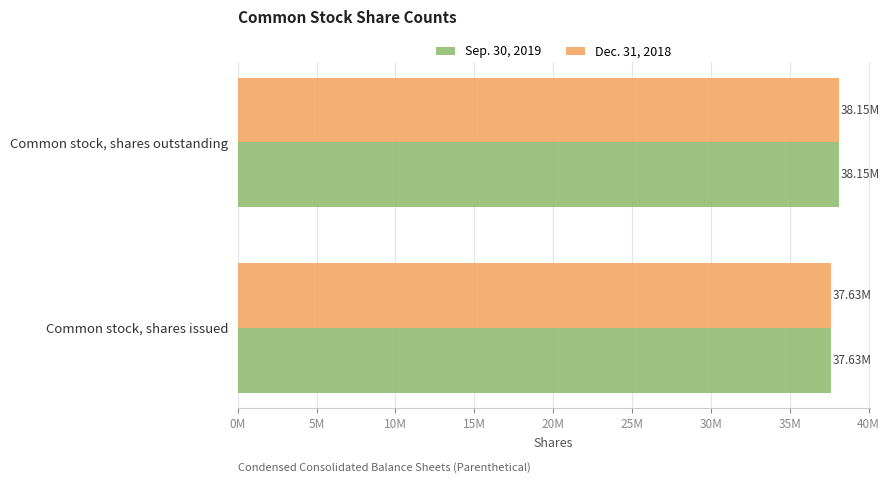

At which label is Dec. 31, 2018 closest to 37888000?

Common stock, shares issued